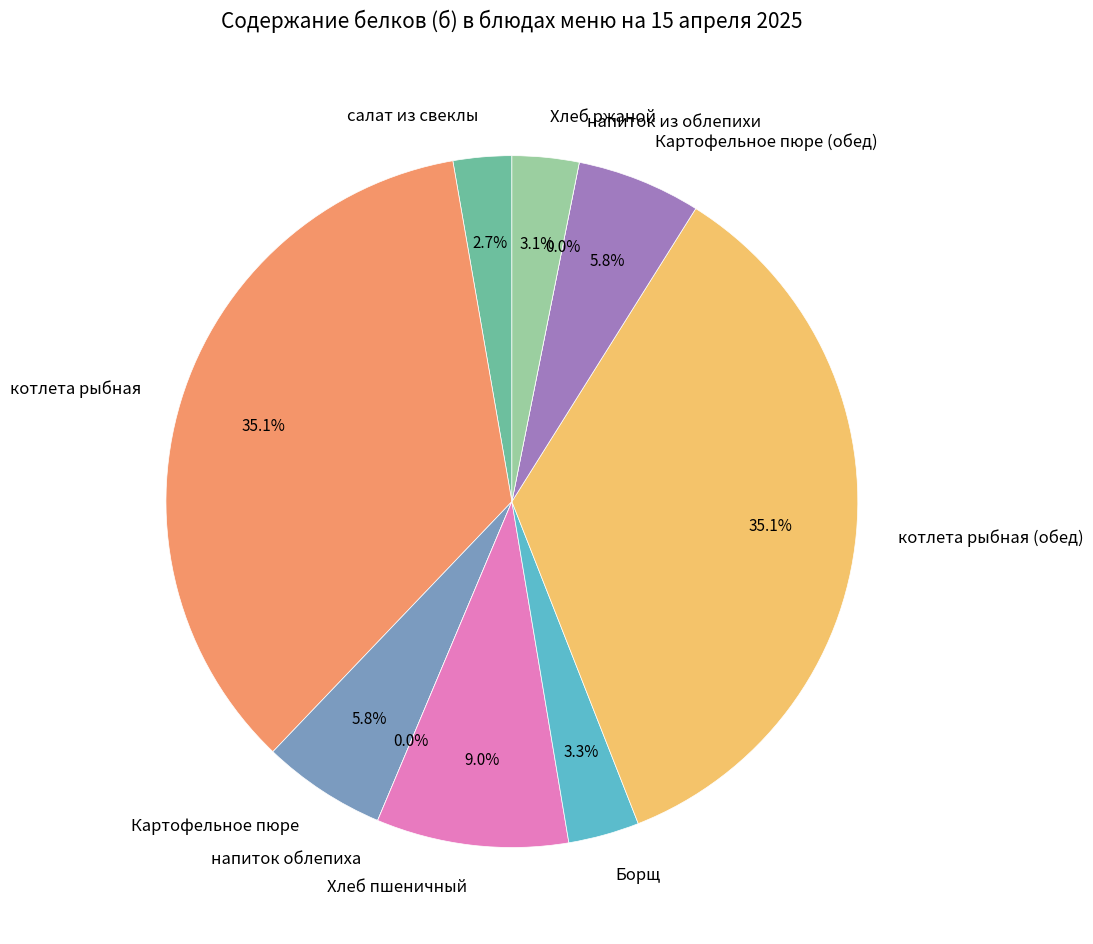

To the nearest percent, what is the difference between the Борщ and салат из свеклы slice percentages?

1%